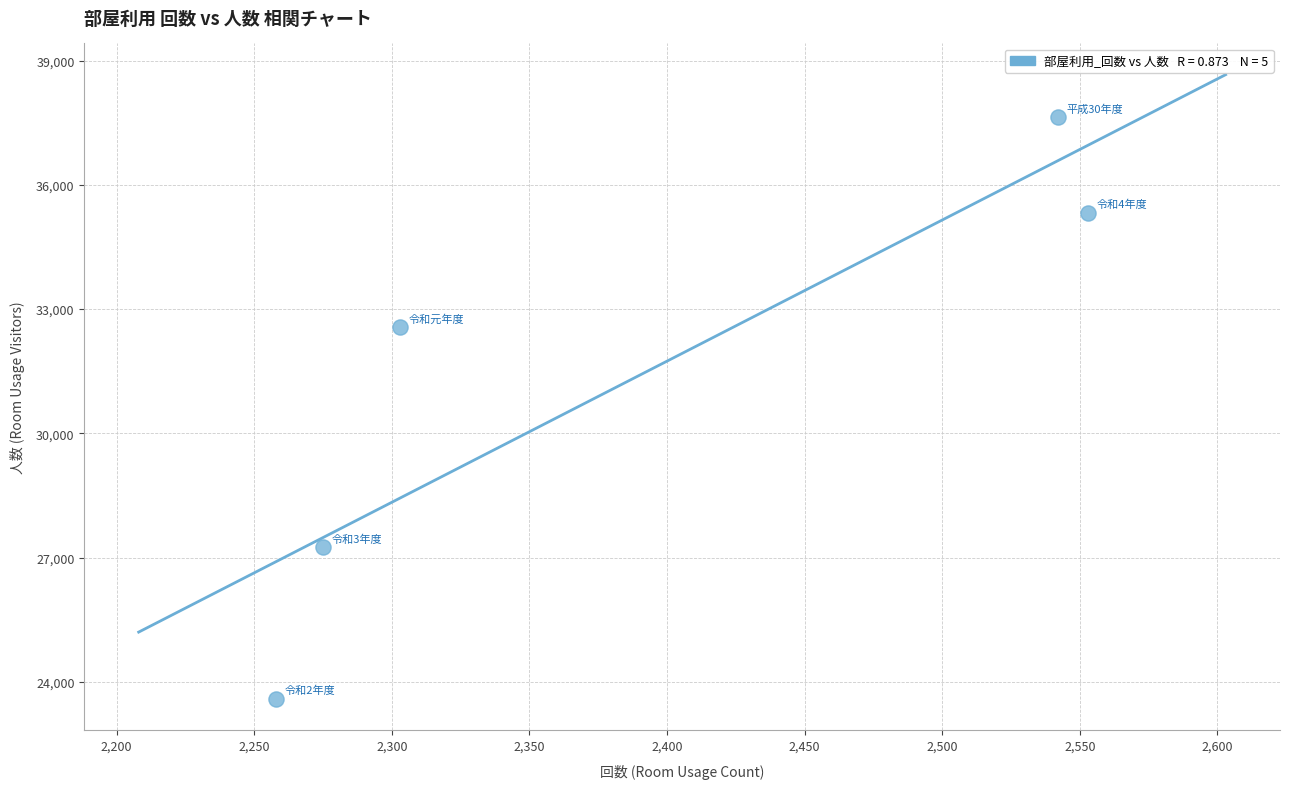

What Y value in the scatter plot is closest to 30607?

32563